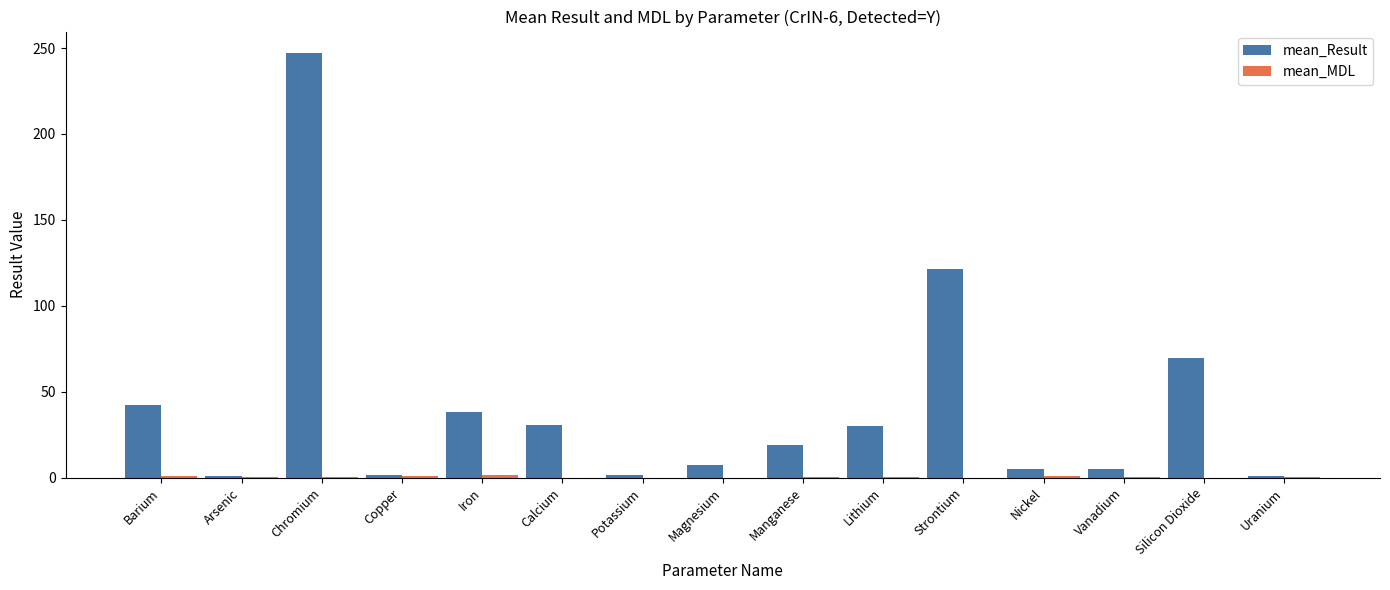

Between Chromium and Strontium, which series saw the biggest shift?

mean_Result